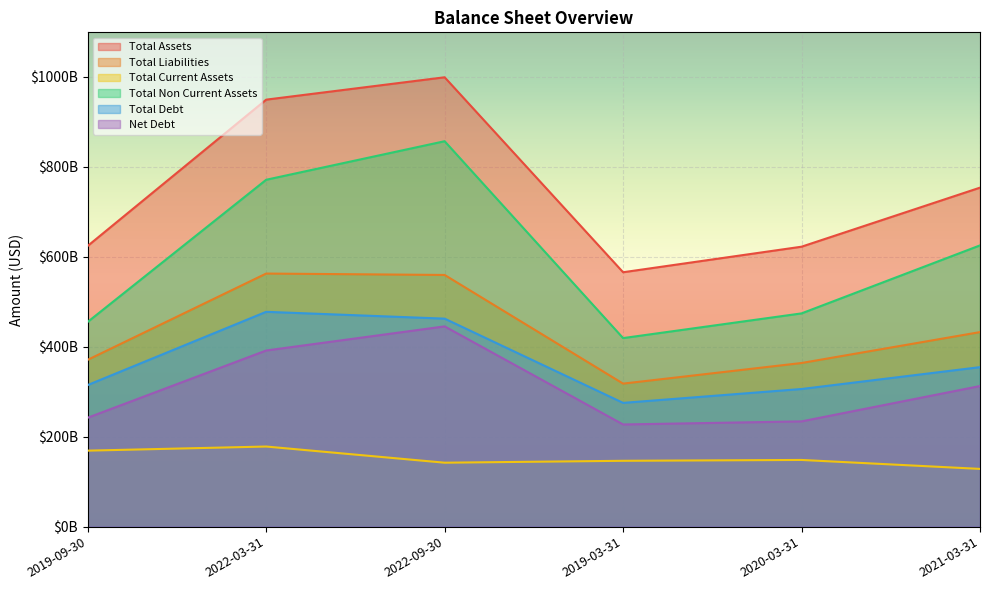

What is the spread (max minus min) of values at 2019-03-31?

418963200000